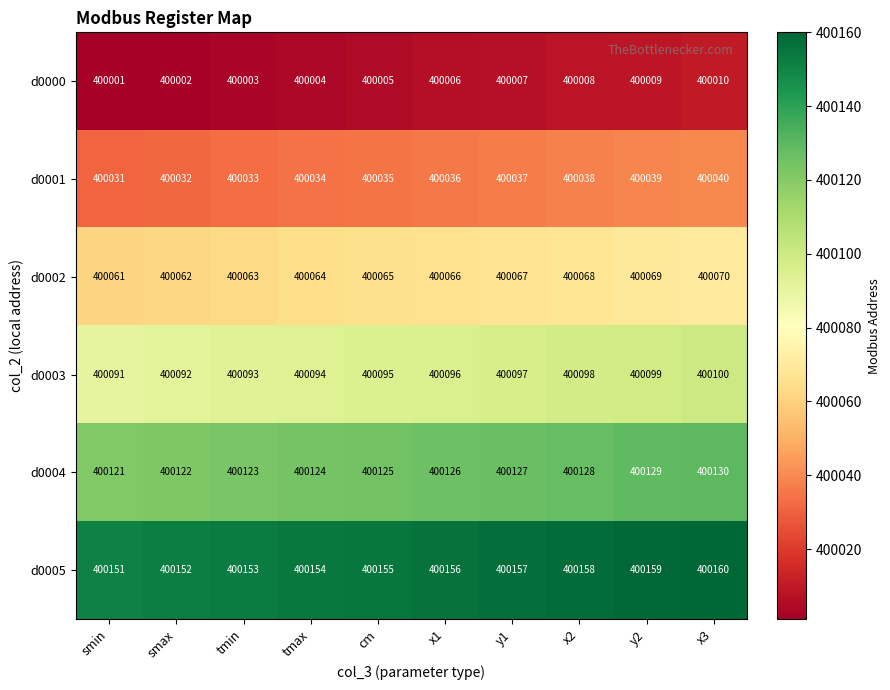

What is the total value across all series at x2?

2400498